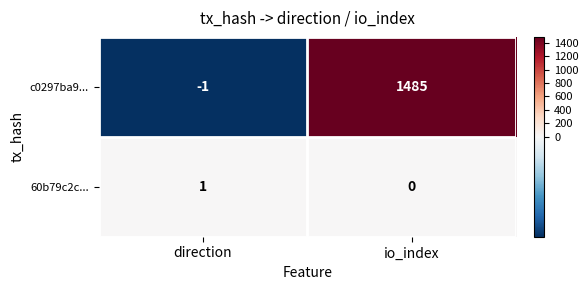

Which series changed the most between direction and io_index?

c0297ba9...